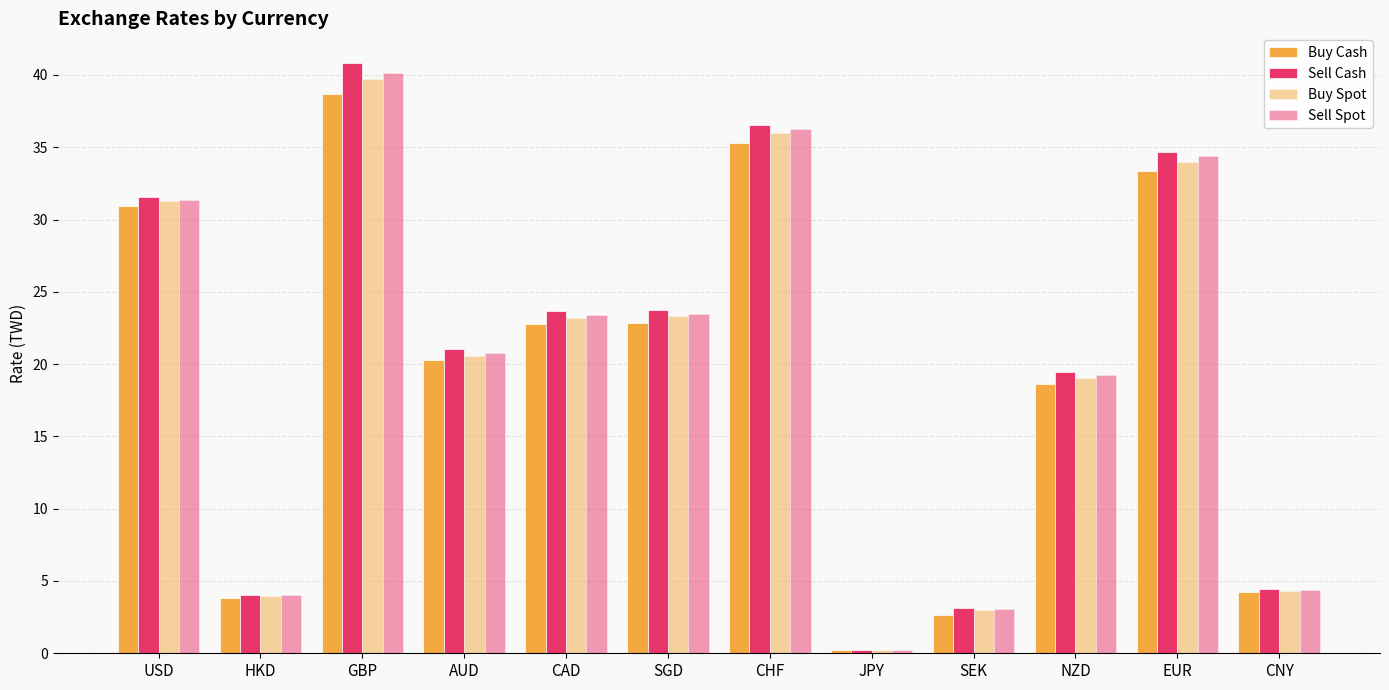

What is the label of the 4th bar from the right?

SEK